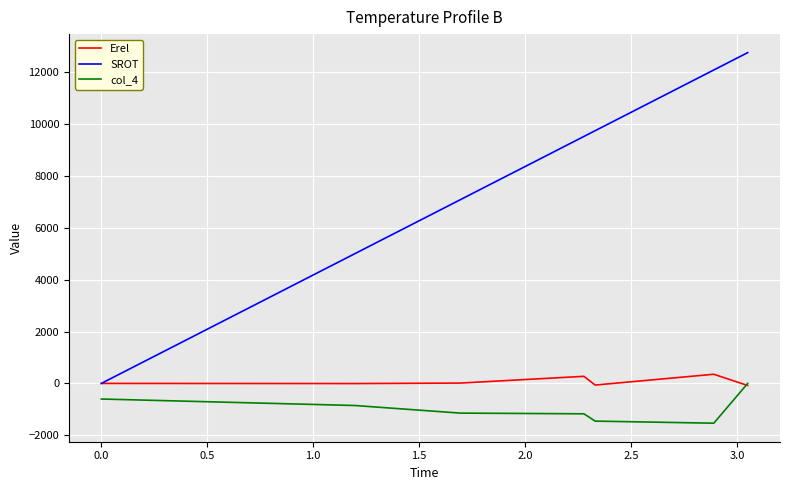

What is the difference between the maximum and second lowest values in the SROT series?

7757.1